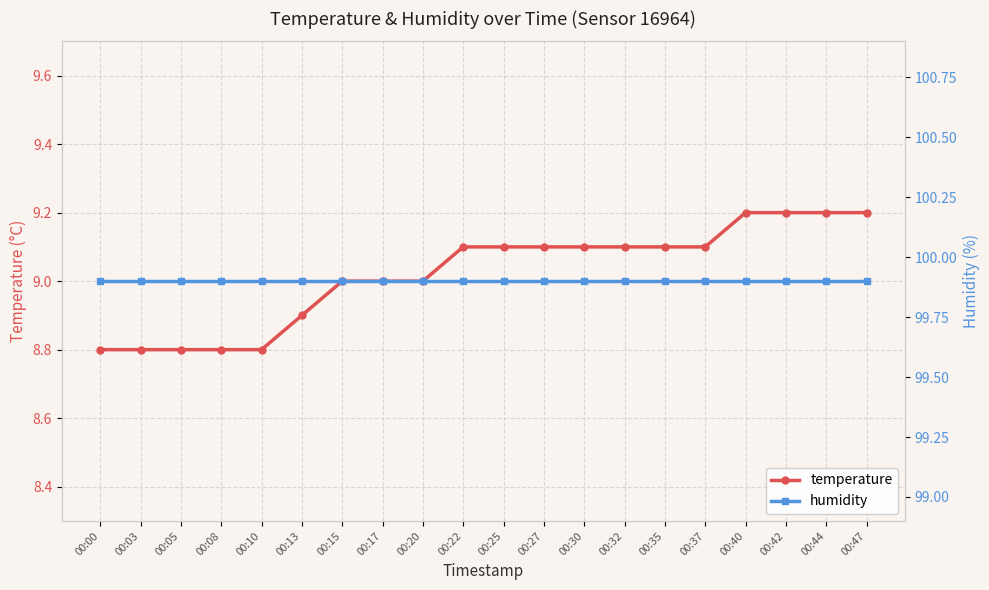

True or false: humidity and temperature cross at least once.

False